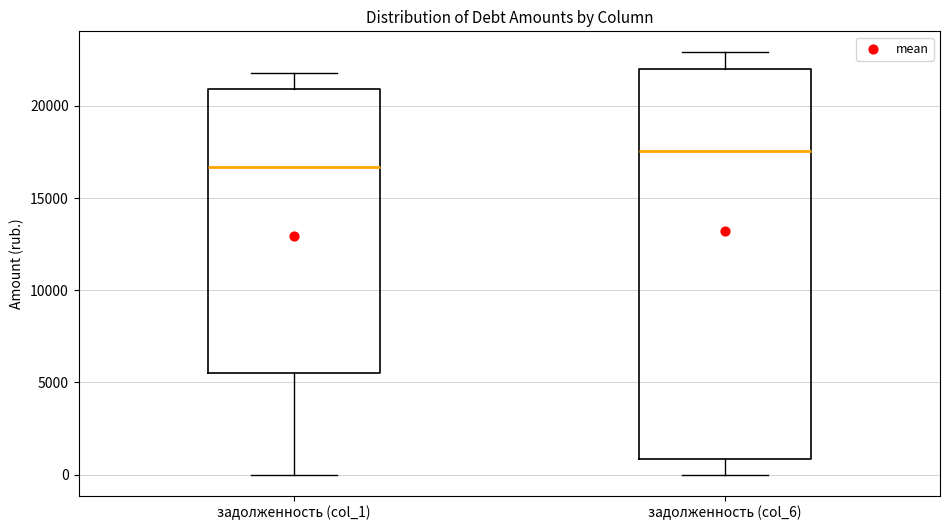

Reading left to right, read every box against the y-axis: the position of its median line, the range the box covers, and the ends of its whiskers. The values are not printed on the chart, so give them approximately, as read against the axis.

задолженность (col_1): median 16500, box 5500 to 21000, whiskers 0 to 22000
задолженность (col_6): median 17500, box 1000 to 22000, whiskers 0 to 23000